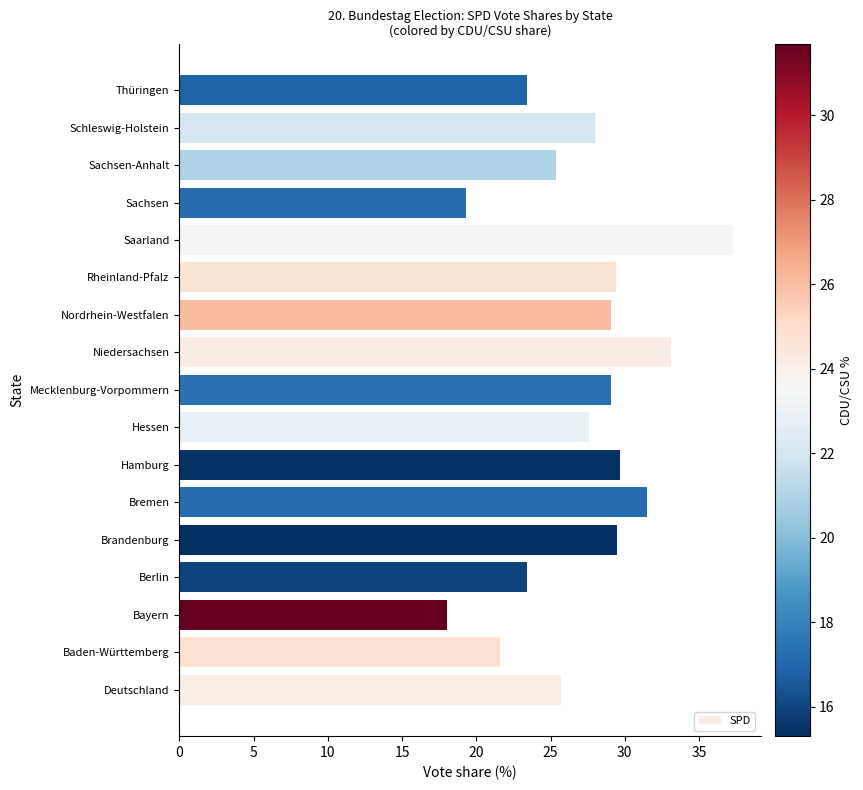

What is the difference between the second highest and minimum values?

15.1